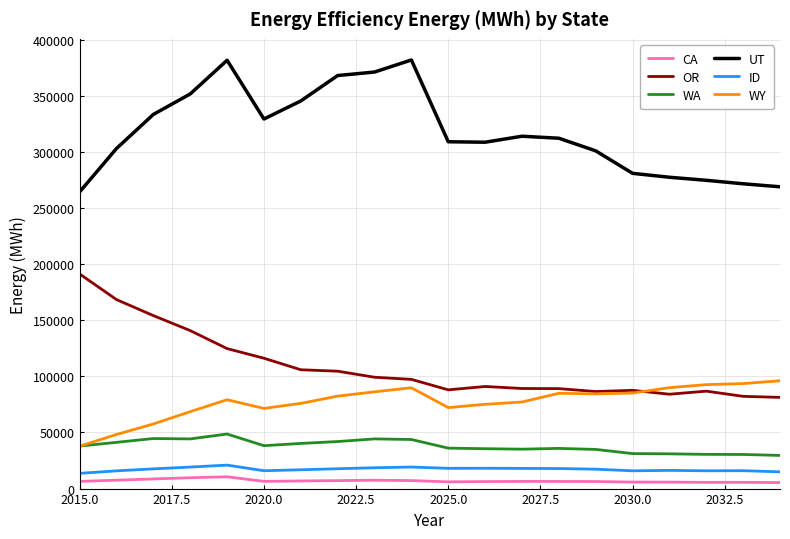

True or false: WY and CA intersect in this chart.

False